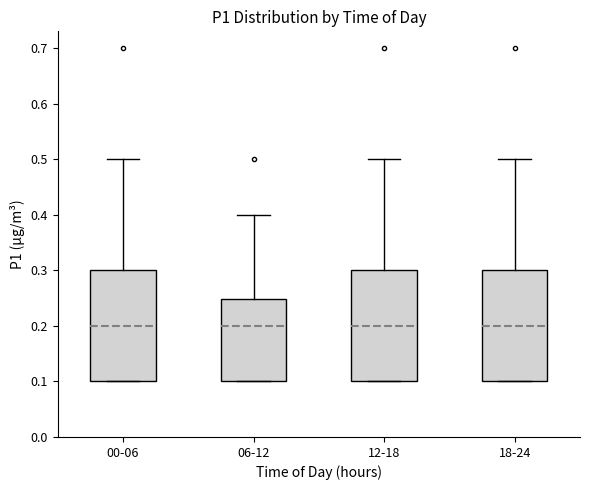

Reading left to right, read every box against the y-axis: the position of its median line, the range the box covers, and the ends of its whiskers. The values are not printed on the chart, so give them approximately, as read against the axis.

00-06: median 0.20, box 0.10 to 0.30, whiskers 0.10 to 0.50
06-12: median 0.20, box 0.10 to 0.25, whiskers 0.10 to 0.40
12-18: median 0.20, box 0.10 to 0.30, whiskers 0.10 to 0.50
18-24: median 0.20, box 0.10 to 0.30, whiskers 0.10 to 0.50